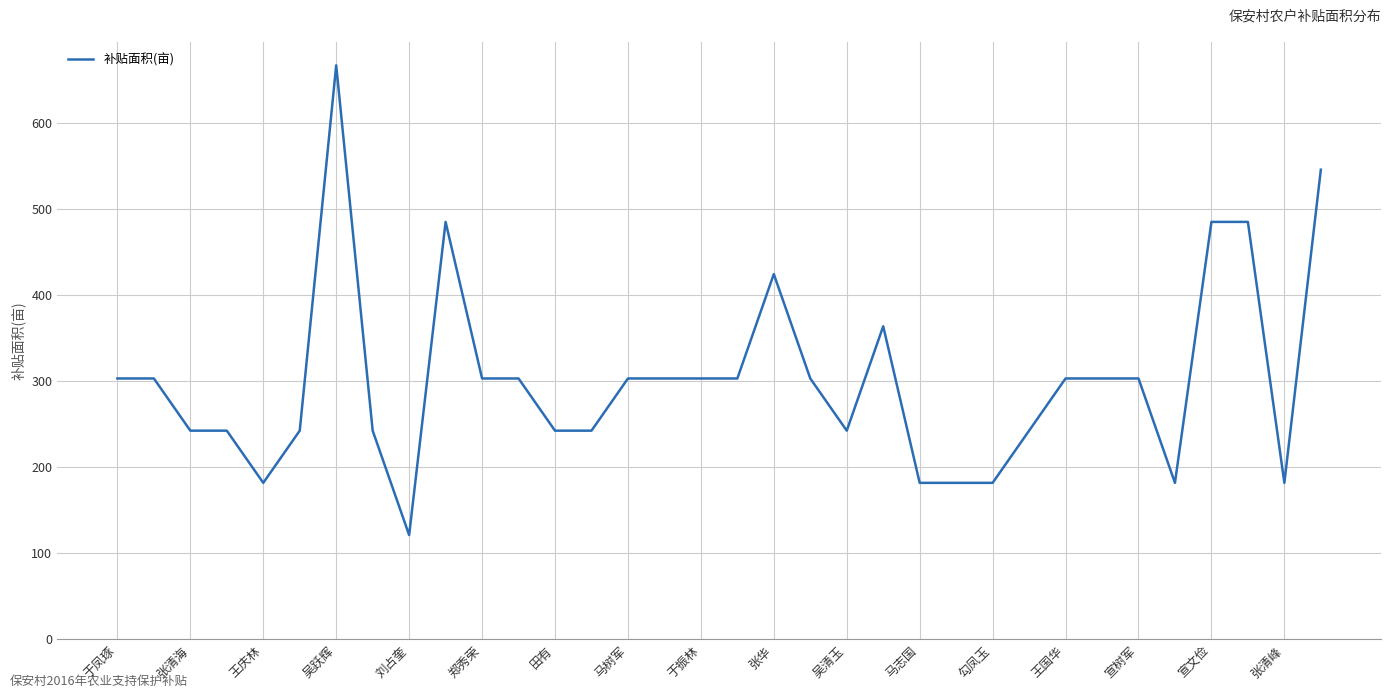

What is the smallest value displayed?

121.4